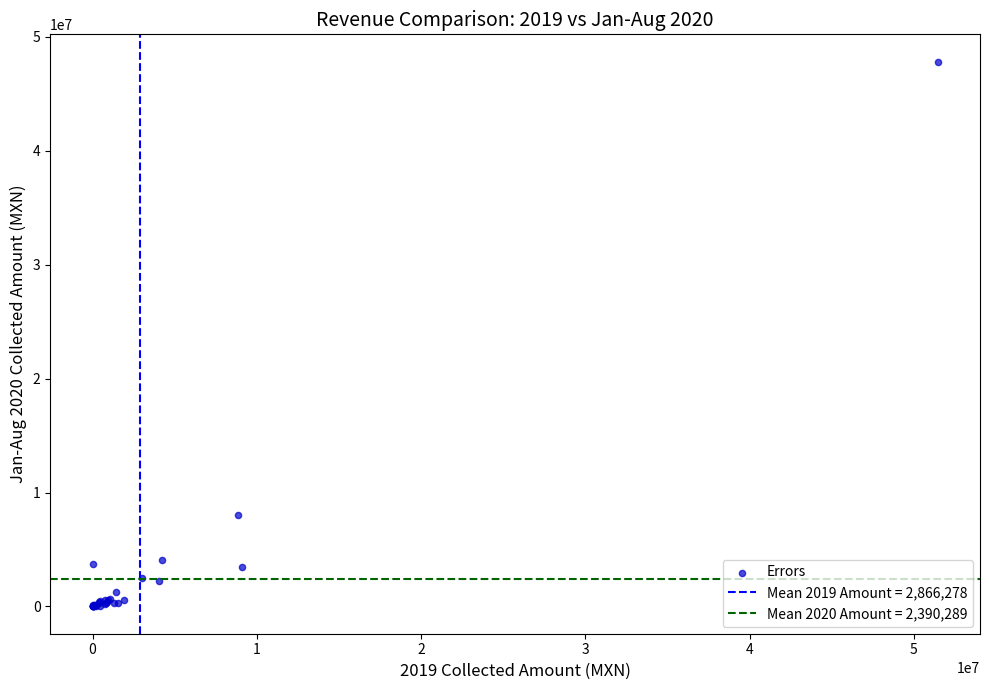

What Y value in the scatter plot is closest to 23909265?

8063881.9